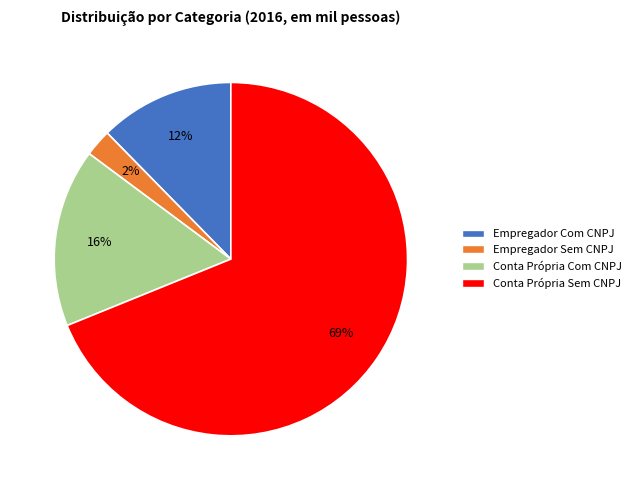

To the nearest percent, what is the average slice percentage?

25%